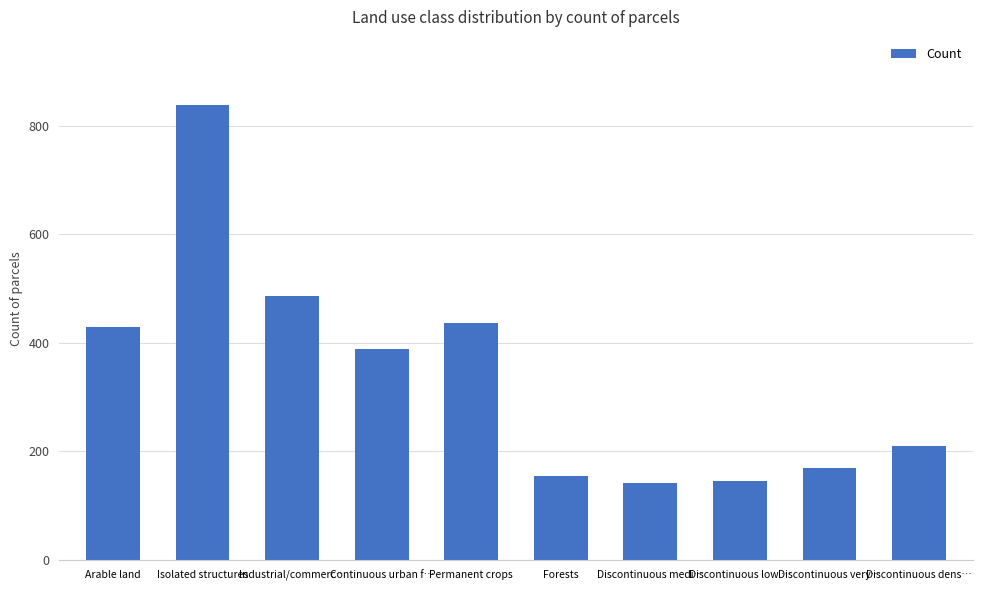

What is the smallest value displayed?

141